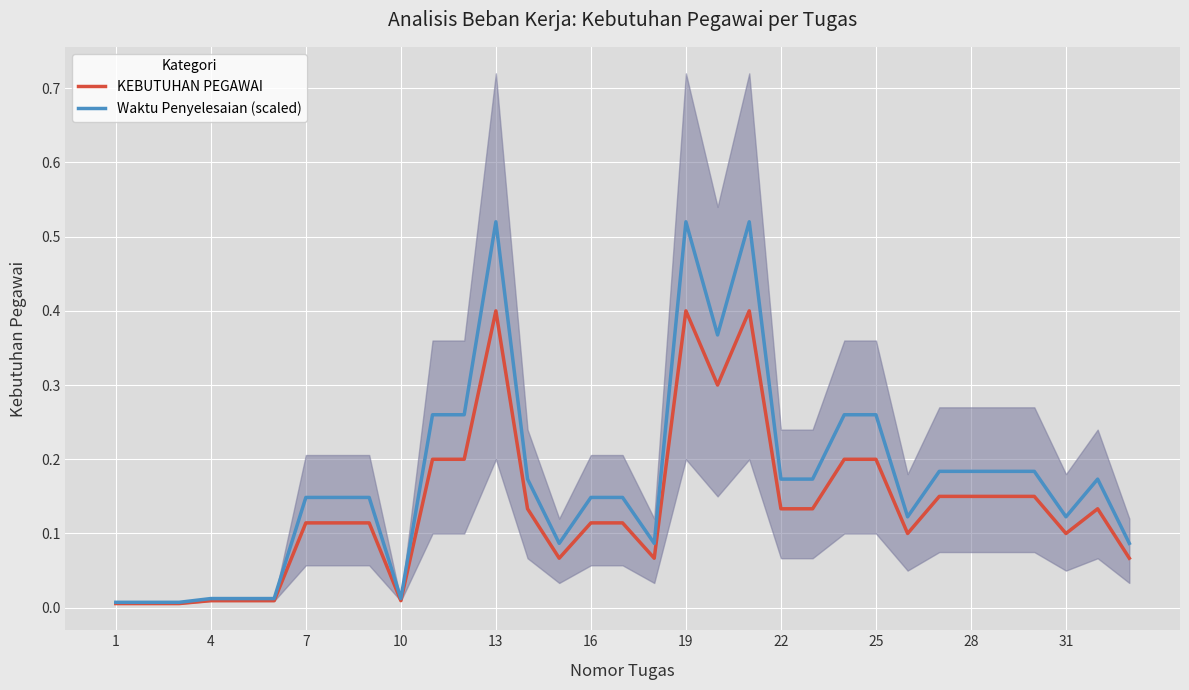

Is it true that KEBUTUHAN PEGAWAI equals 0.4 at 25?

False